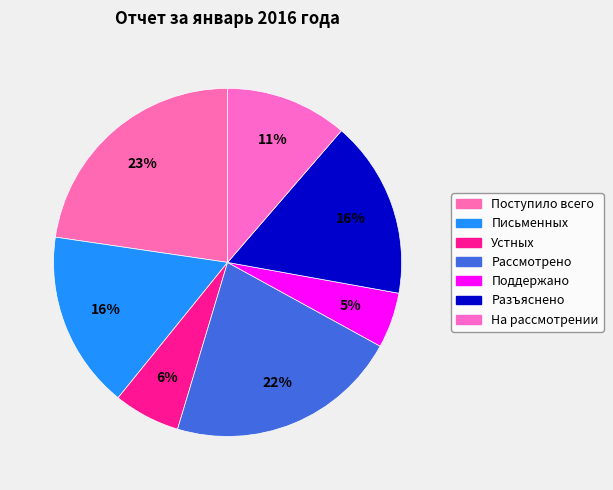

What is the ratio of the value at Устных to the value at Поступило всего?

0.3